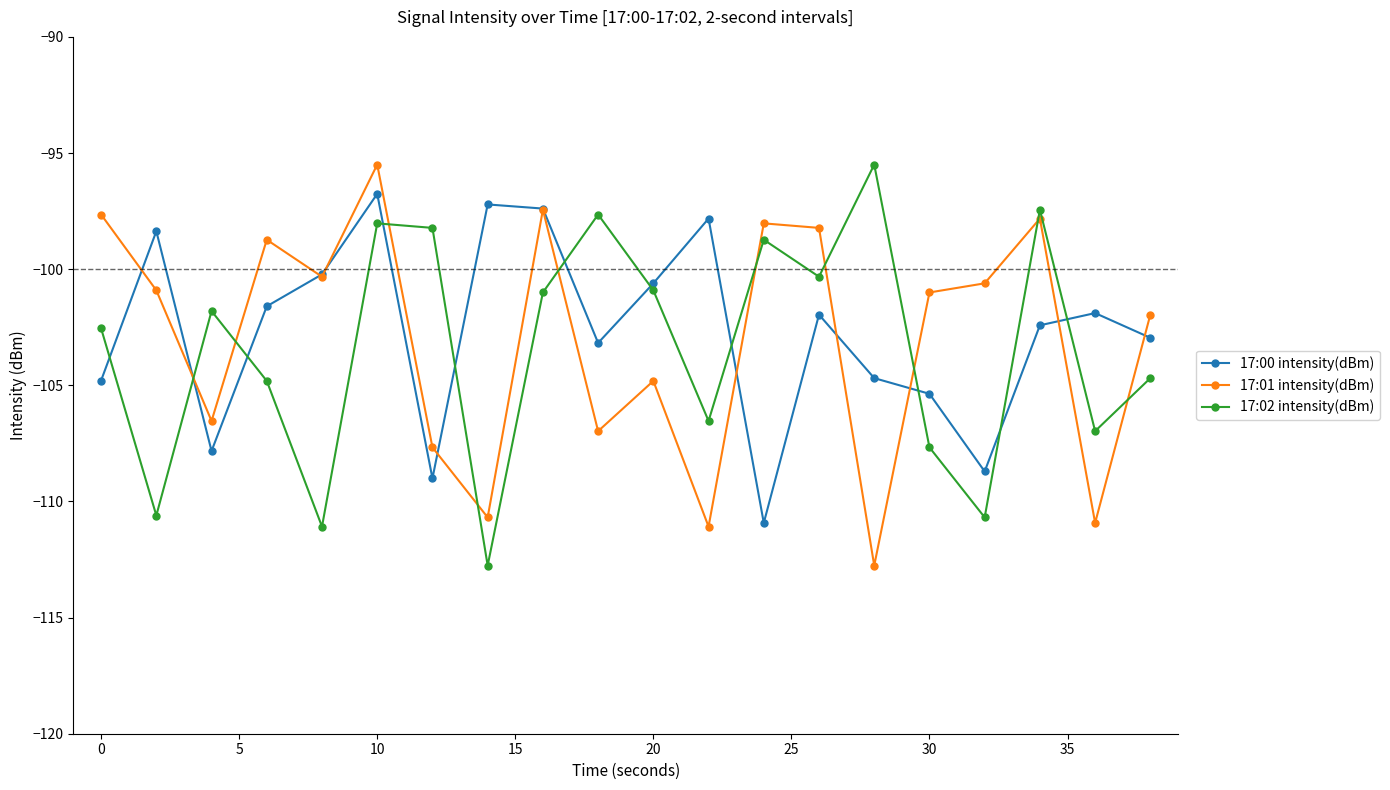

True or false: 17:01 intensity(dBm) has more than 1 points higher than both neighbors.

True